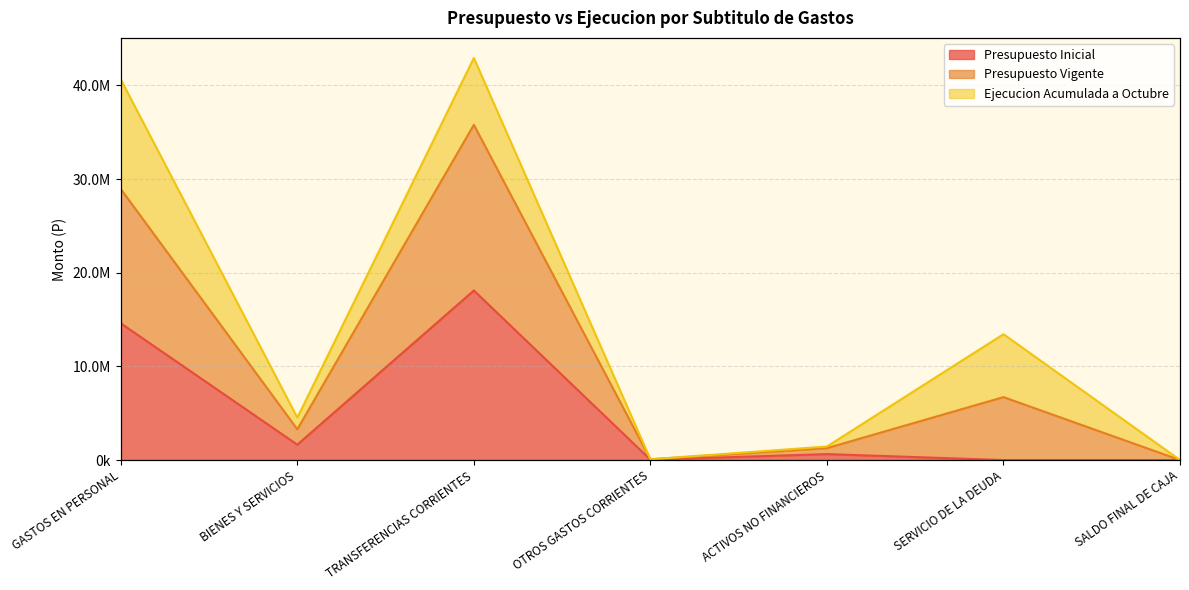

What is the difference between the highest and lowest values at TRANSFERENCIAS CORRIENTES?

24820908